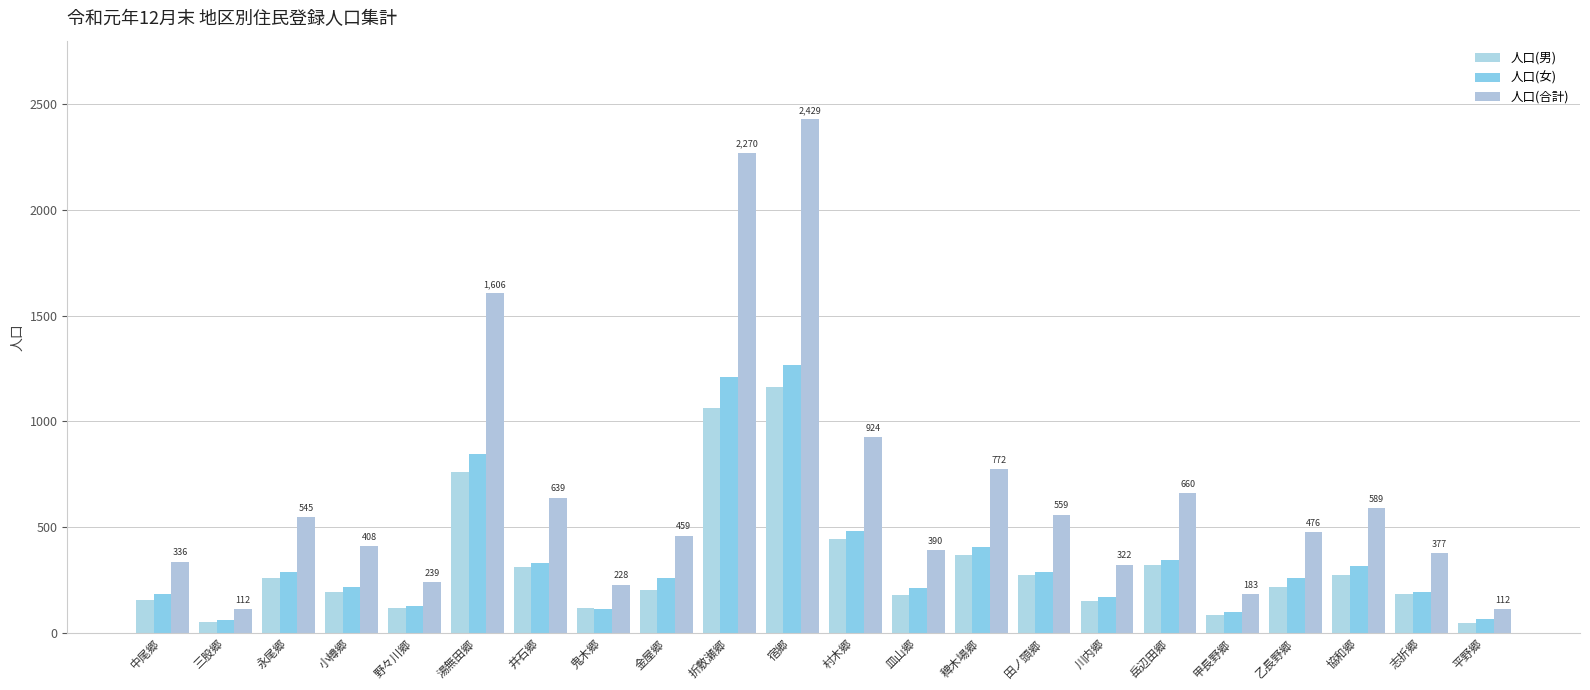

What is the difference between the highest and lowest values at 志折郷?

192